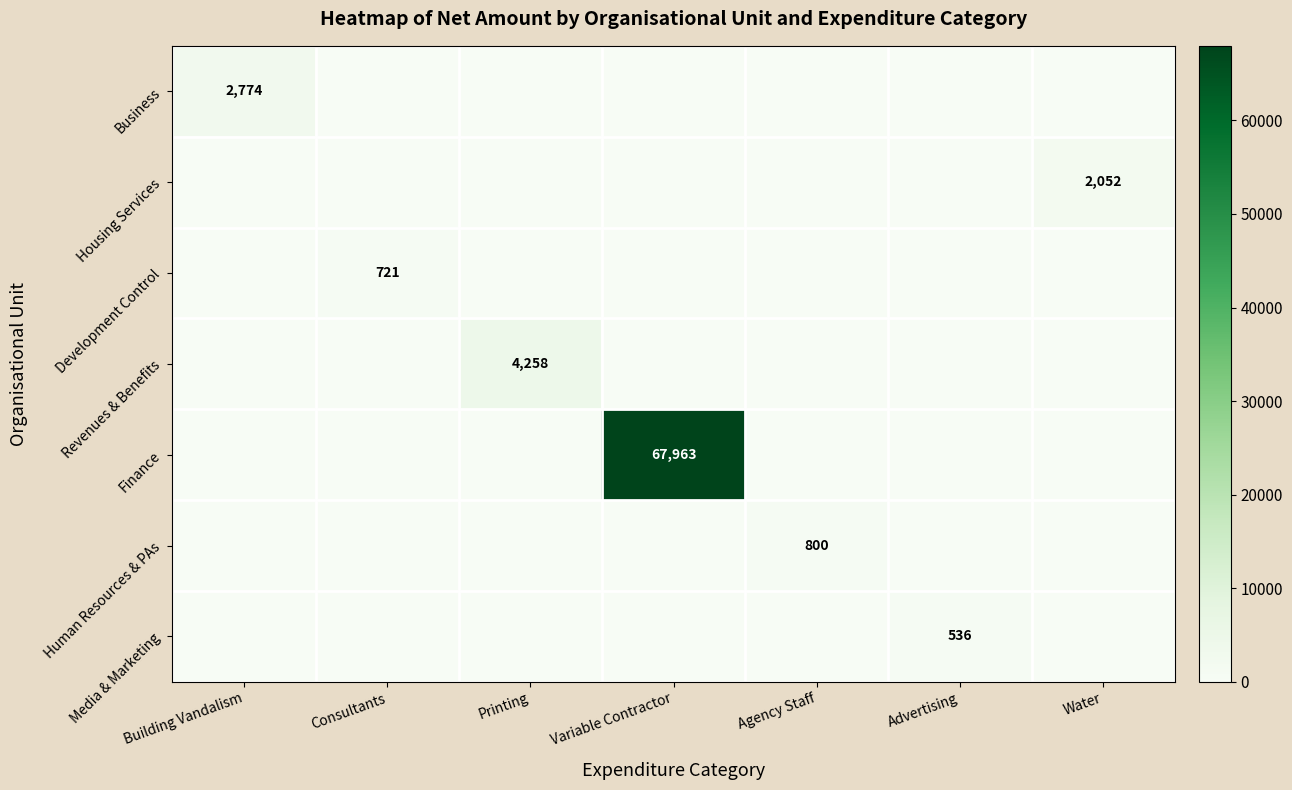

True or false: Housing Services has a value of 2052 at Water.

True